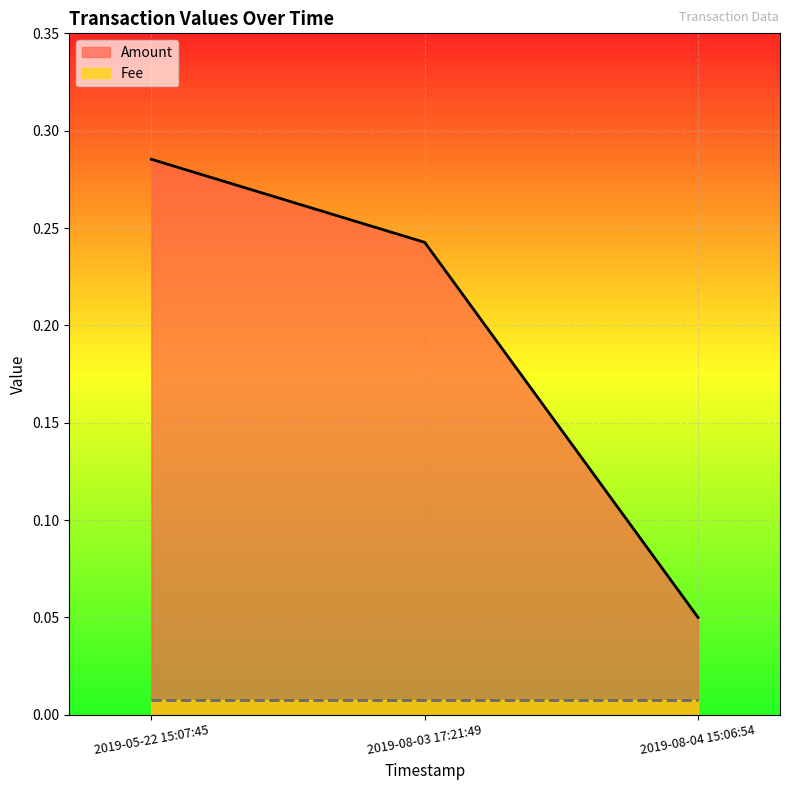

How many distinct data groups are displayed?

2